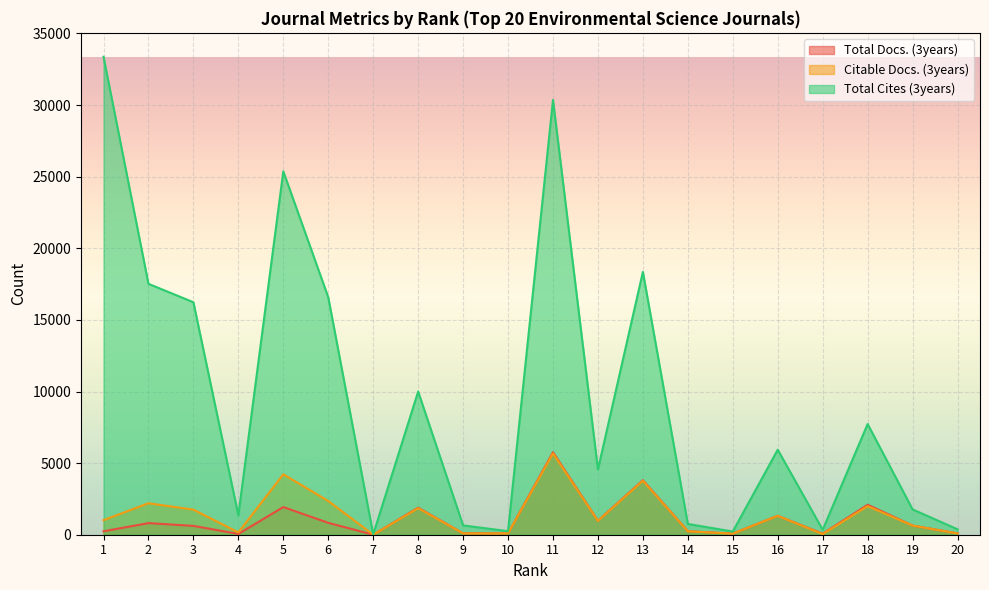

What is the difference between the maximum and minimum values in the Total Cites (3years) series?

33353